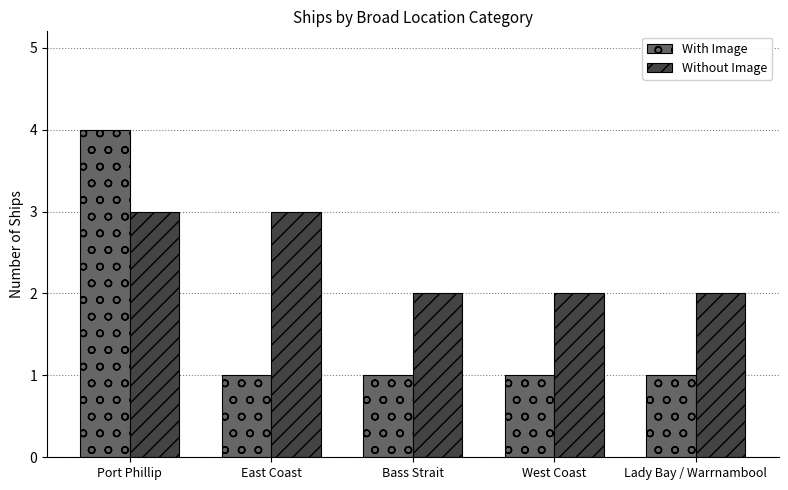

The With Image series shows 1 at Bass Strait. True or false?

True